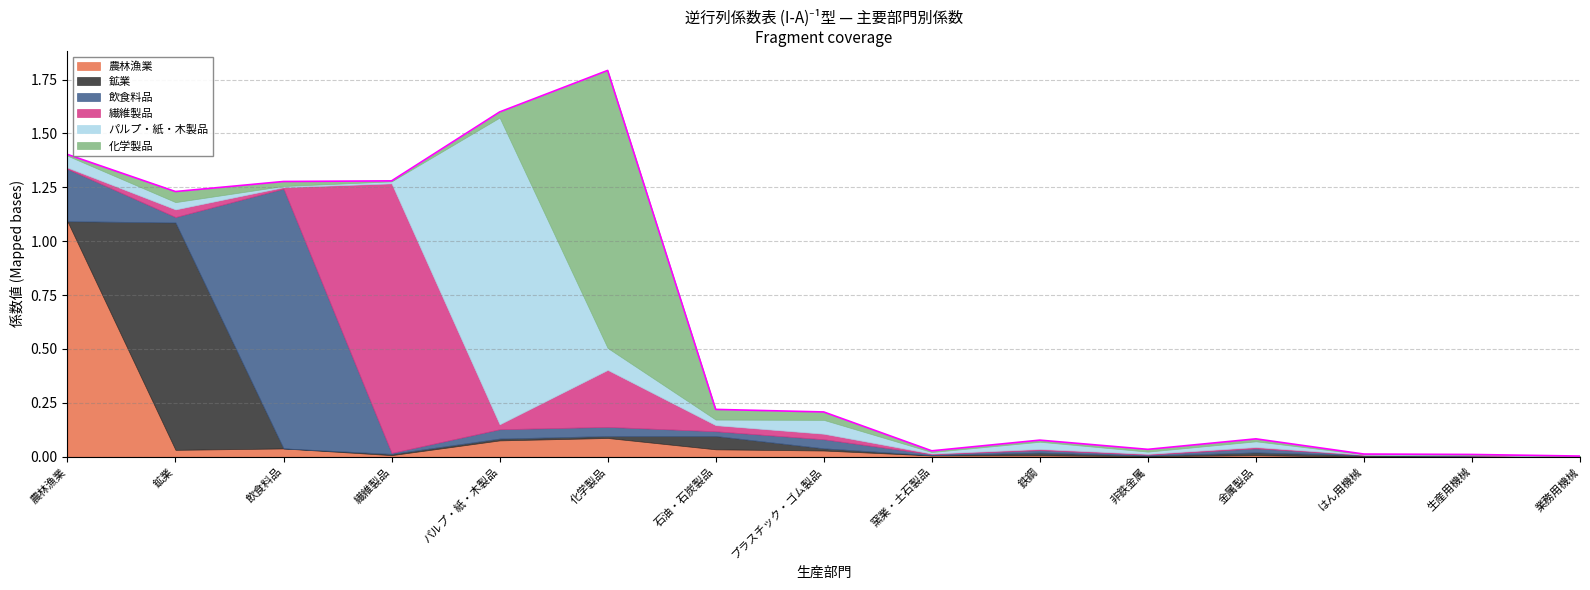

What is the difference between the second highest and minimum values in the 繊維製品 series?

0.3